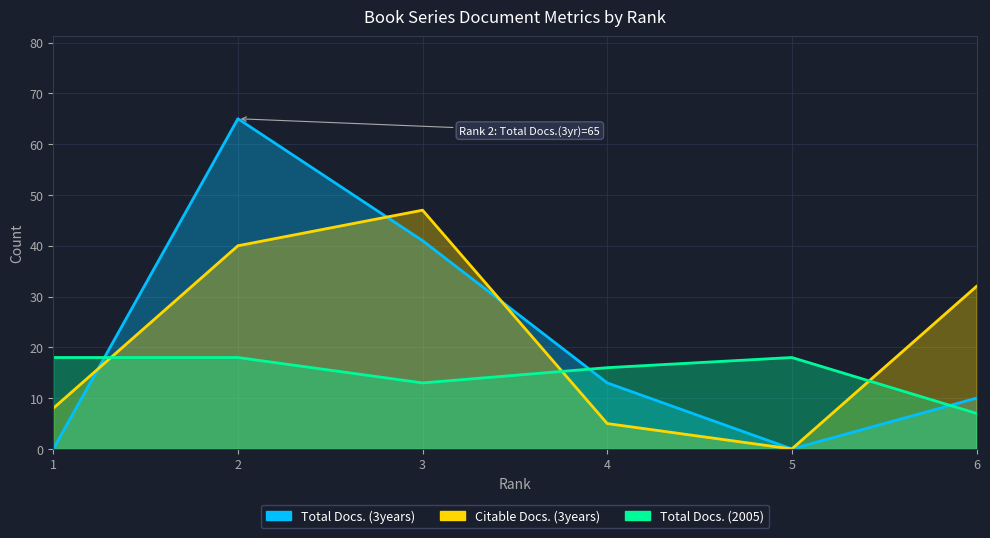

Reading right to left, transcribe all the data shown in this chart.

Total Docs. (3years): 6=10	5=0	4=13	3=41	2=65	1=0
Citable Docs. (3years): 6=32	5=0	4=5	3=47	2=40	1=8
Total Docs. (2005): 6=7	5=18	4=16	3=13	2=18	1=18